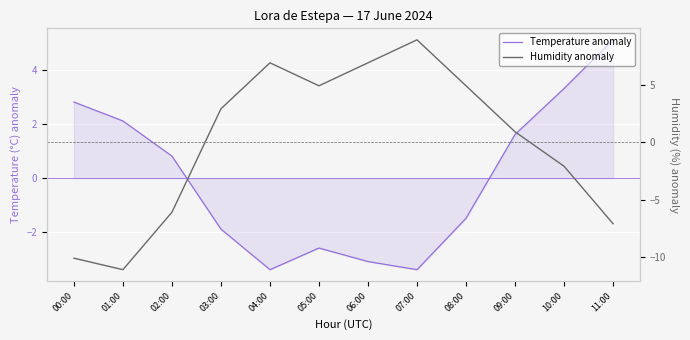

Where do Humidity anomaly and Temperature anomaly first cross each other?

02:00 and 03:00